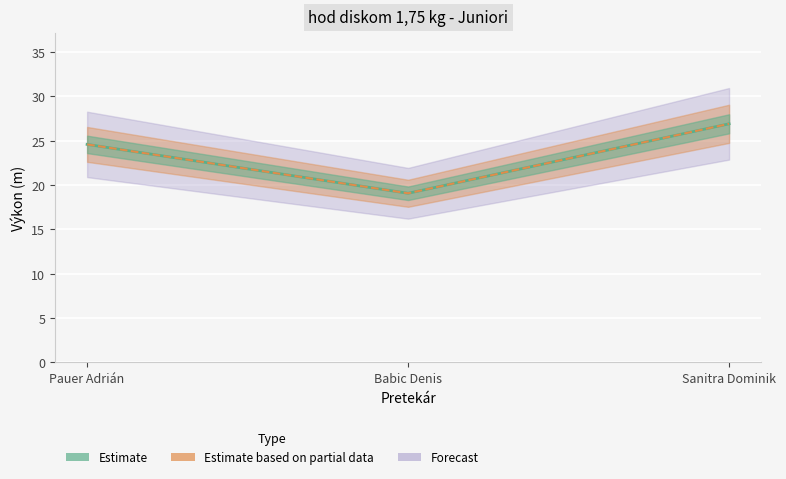

True or false: the data shows 19.1 at Babic Denis.

True